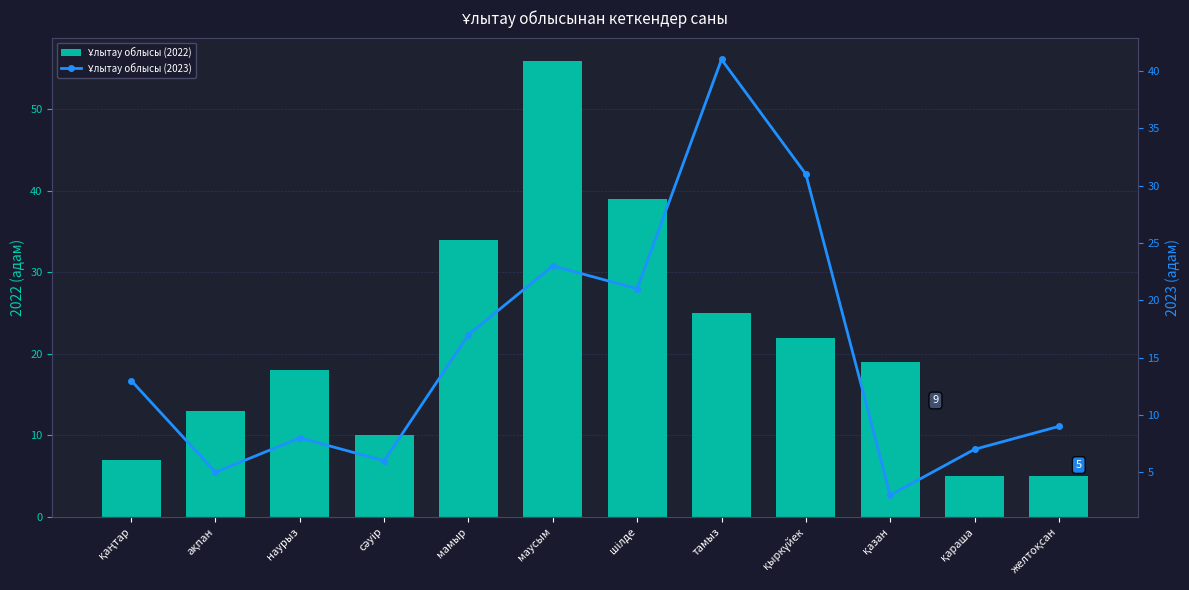

Which series has the widest spread of values?

Ұлытау облысы (2022)